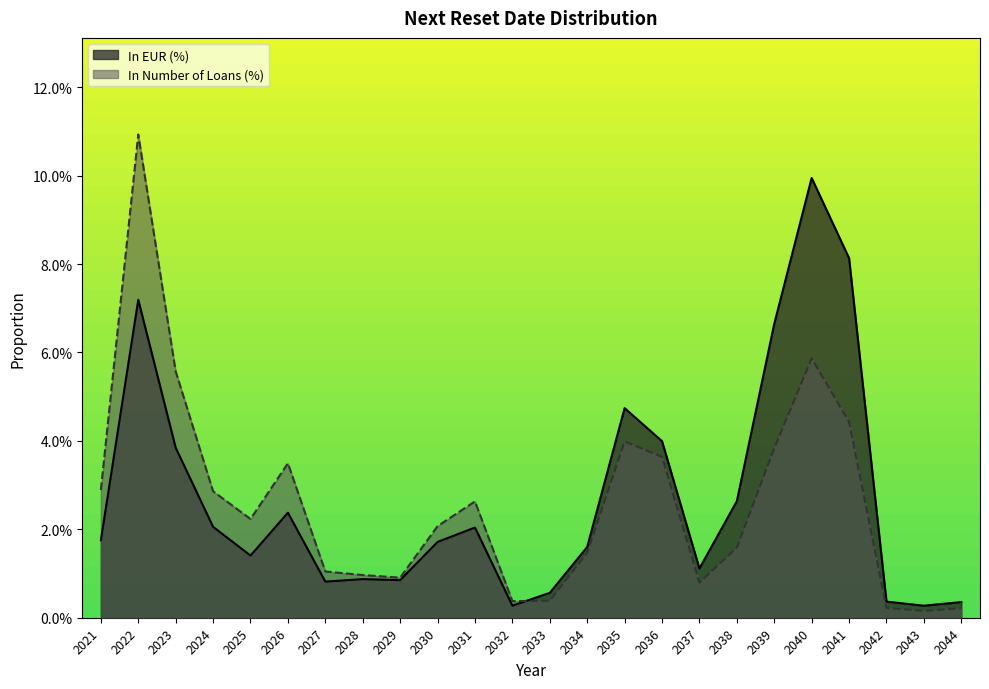

Reading right to left, extract all data points from this chart.

In EUR (%): 2044=0.0	2043=0.0	2042=0.0	2041=0.1	2040=0.1	2039=0.1	2038=0.0	2037=0.0	2036=0.0	2035=0.0	2034=0.0	2033=0.0	2032=0.0	2031=0.0	2030=0.0	2029=0.0	2028=0.0	2027=0.0	2026=0.0	2025=0.0	2024=0.0	2023=0.0	2022=0.1	2021=0.0
In Number of Loans (%): 2044=0.0	2043=0.0	2042=0.0	2041=0.0	2040=0.1	2039=0.0	2038=0.0	2037=0.0	2036=0.0	2035=0.0	2034=0.0	2033=0.0	2032=0.0	2031=0.0	2030=0.0	2029=0.0	2028=0.0	2027=0.0	2026=0.0	2025=0.0	2024=0.0	2023=0.1	2022=0.1	2021=0.0